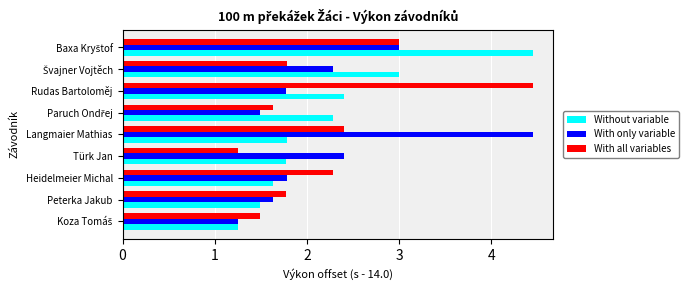

What is the approximate value of With only variable at Heidelmeier Michal?

1.8